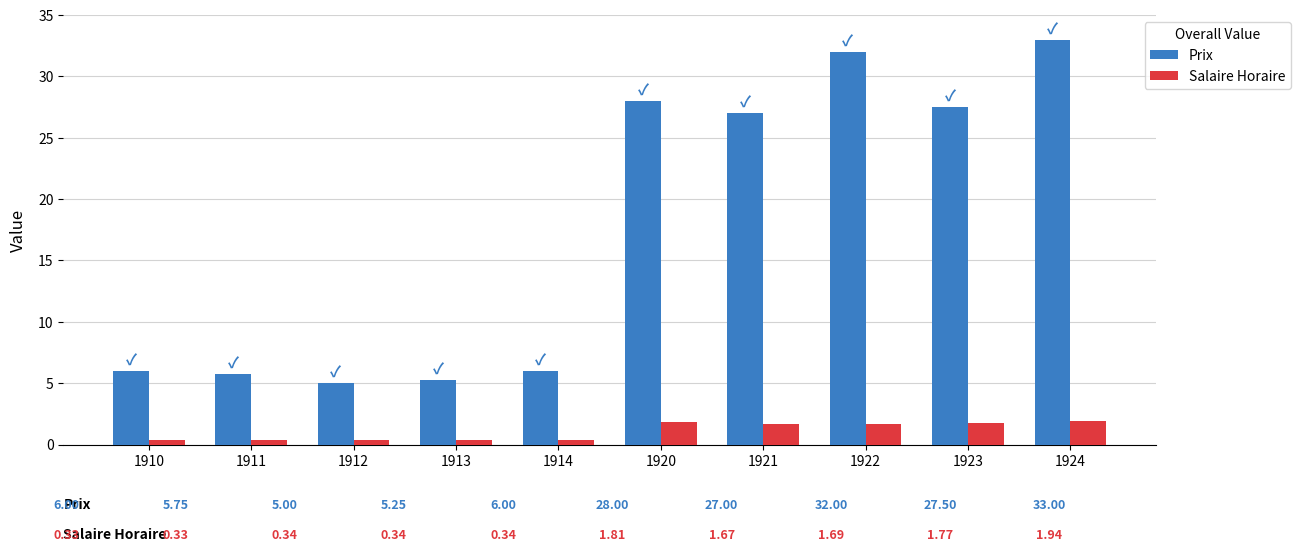

Where does the Salaire Horaire series first go above 1?

1920